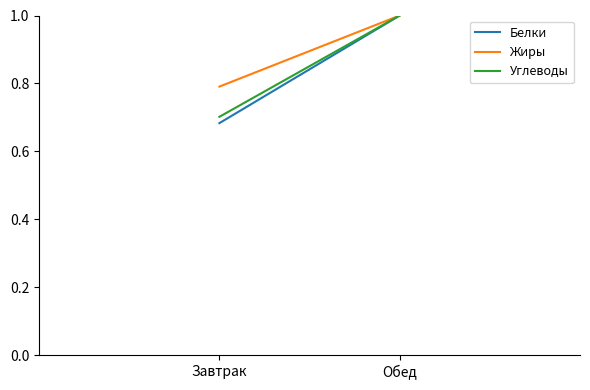

Is it true that Белки equals 1.6 at Обед?

False